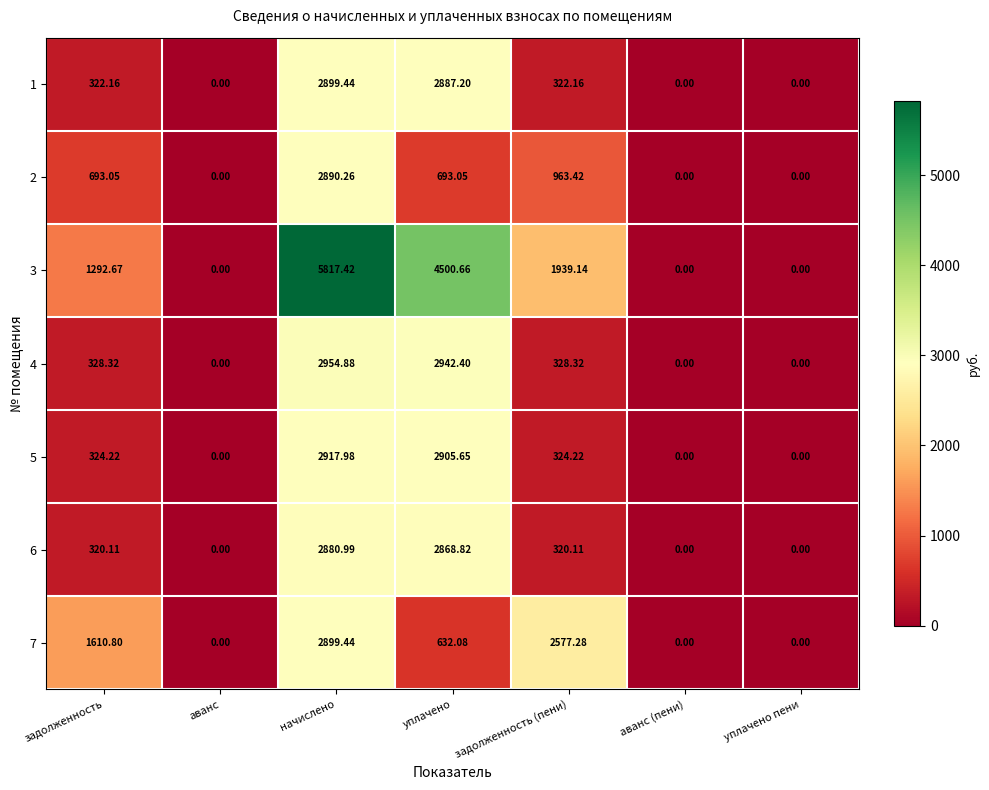

Which series has the widest spread of values?

3